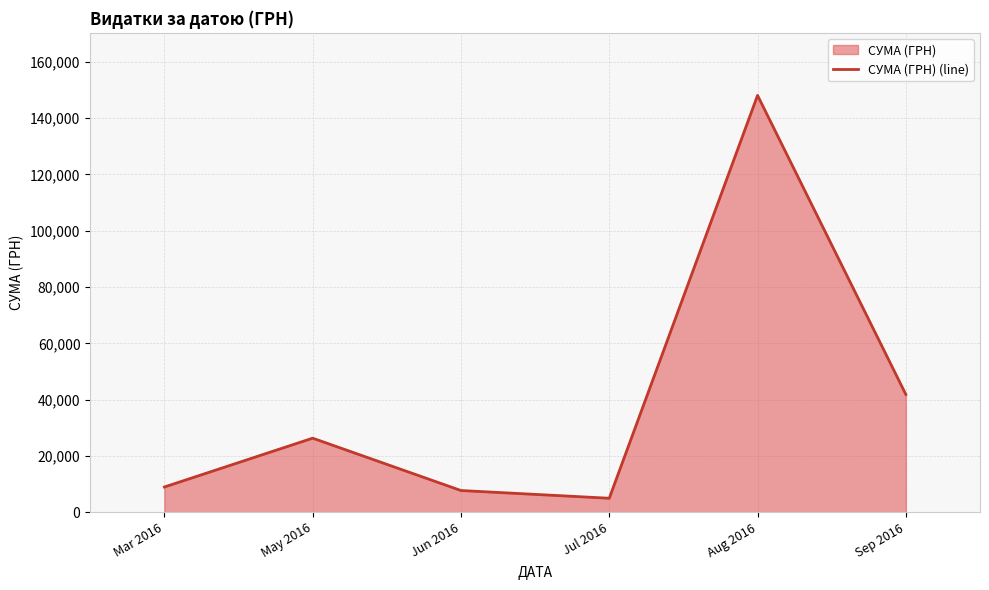

List the labels in order of value, smallest first.

Jul 2016, Jun 2016, Mar 2016, May 2016, Sep 2016, Aug 2016